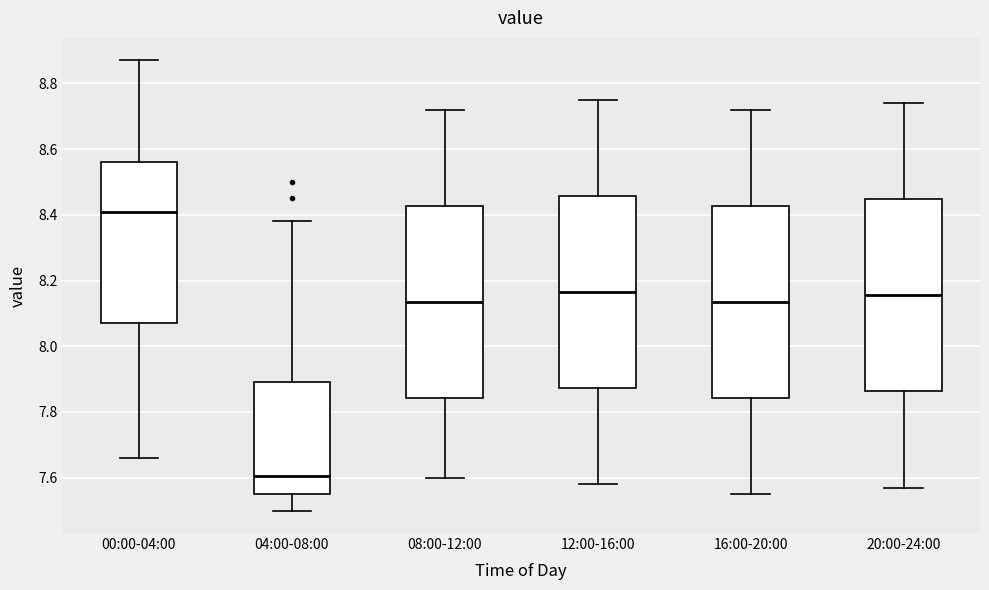

Which box has the highest median line?

00:00-04:00